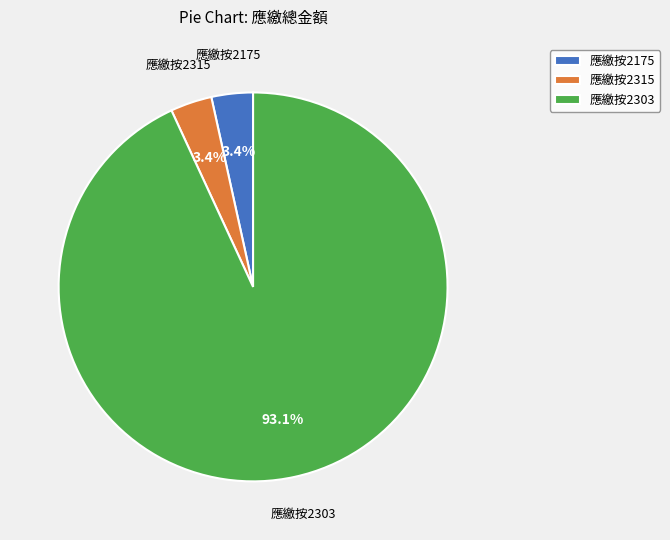

To the nearest percent, what is the average slice percentage?

33%